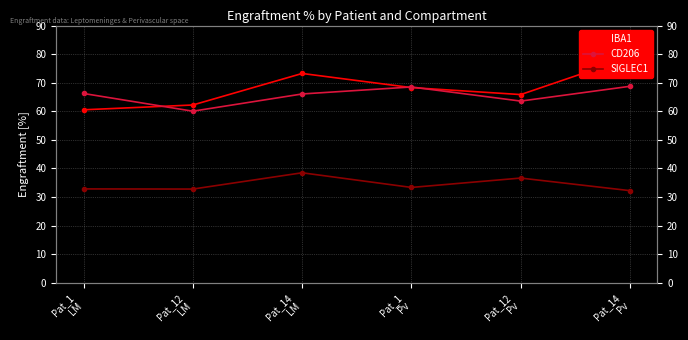

Where is the first local minimum for IBA1?

Pat_12
Pv